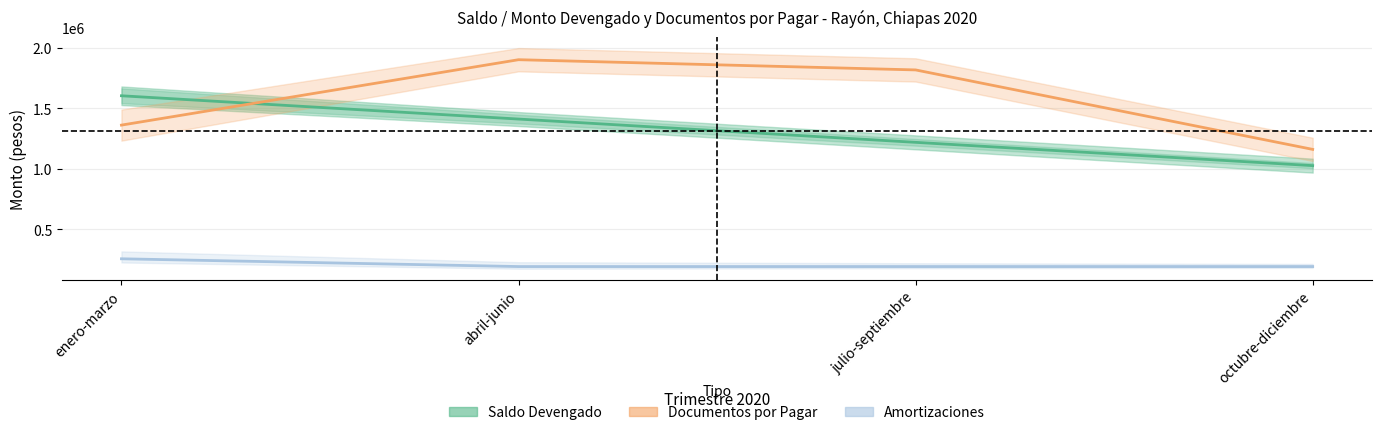

True or false: Documentos por Pagar and Amortizaciones intersect in this chart.

False